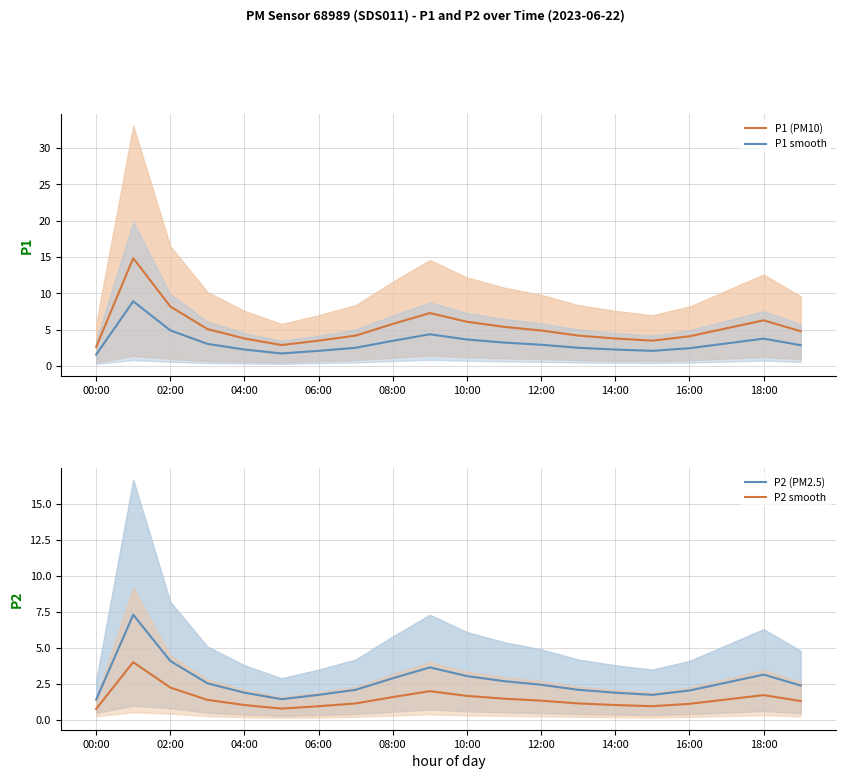

True or false: P1 (PM10) has a value of 9.9 at 18:00.

False